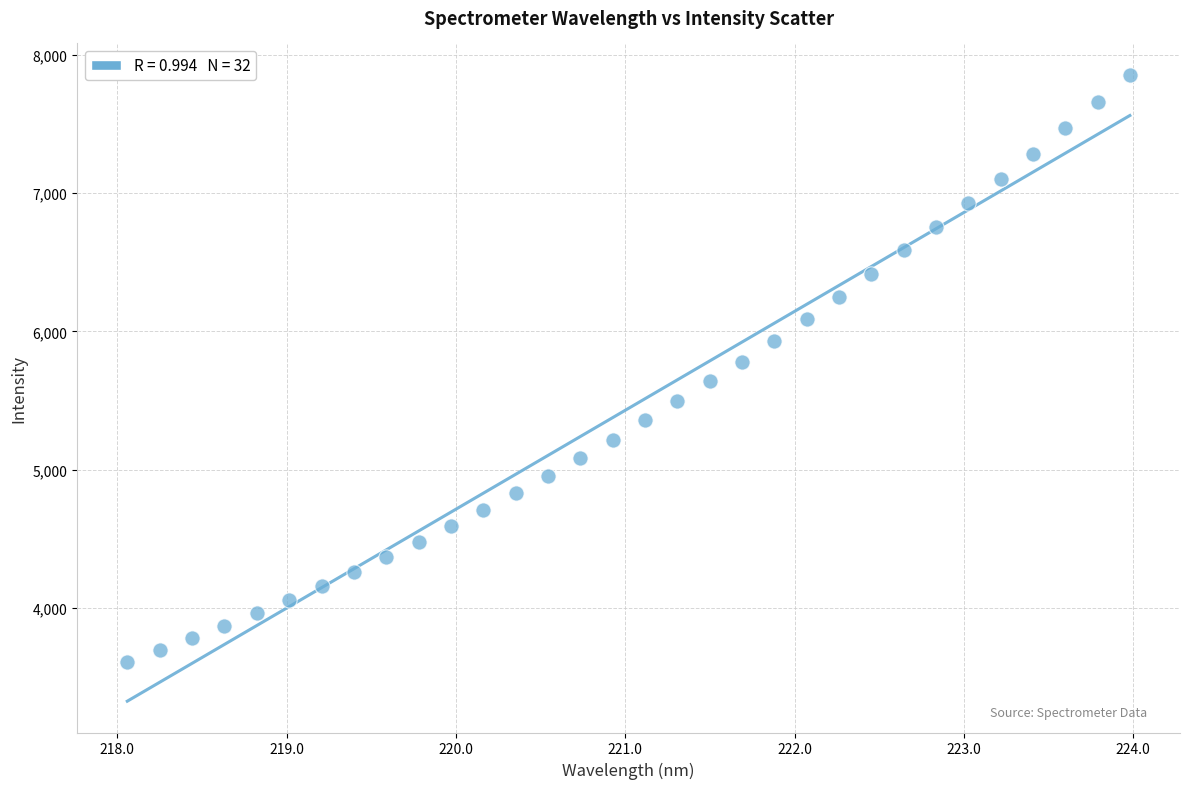

What is the range of X values (max minus min)?

5.9